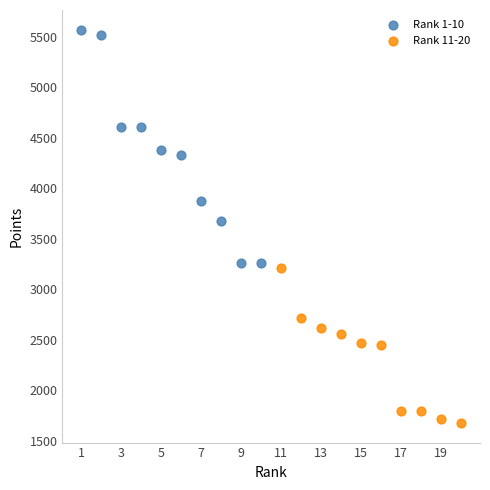

Which series reaches the minimum Y coordinate?

Rank 11-20